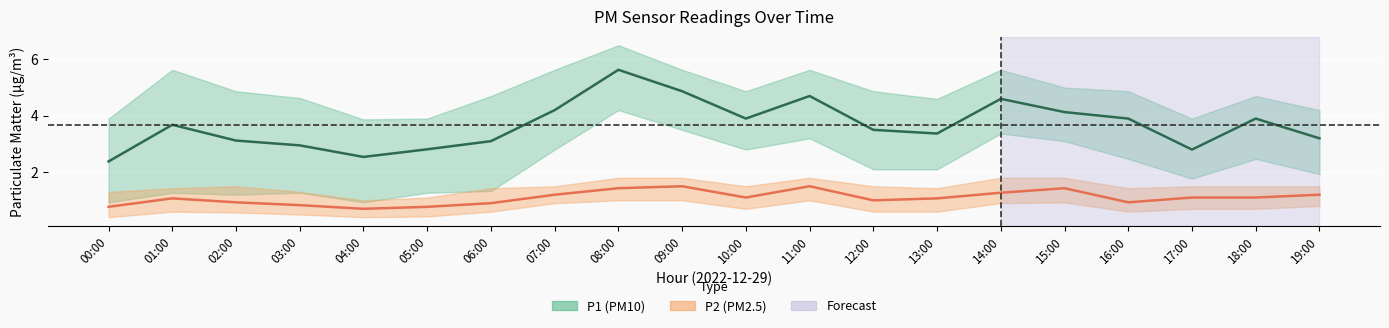

At which category does the chart reach its minimum across all series?

04:00